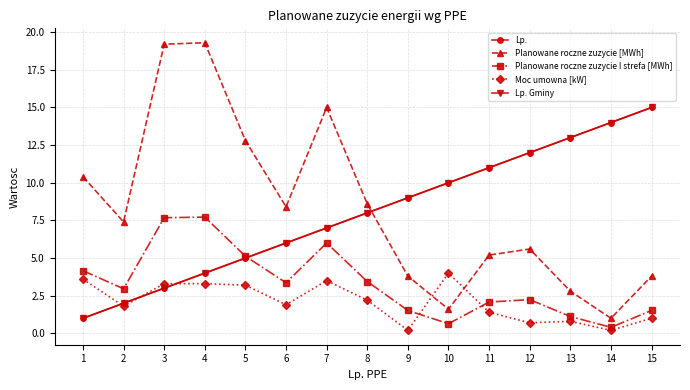

What is the value of the Moc umowna [kW] point at the 3rd from the left?

3.3